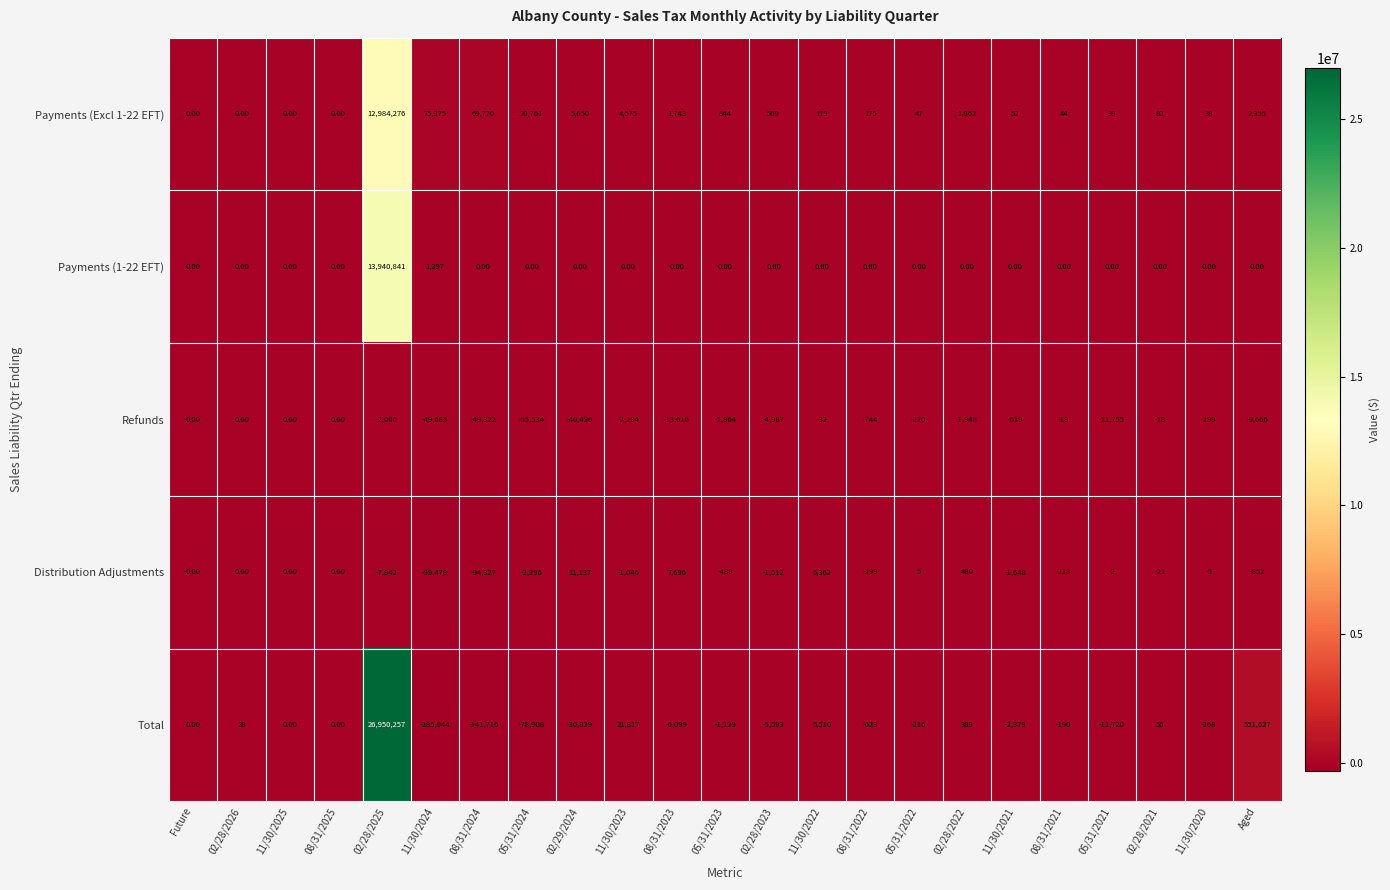

At which category does the chart reach its minimum across all series?

11/30/2024